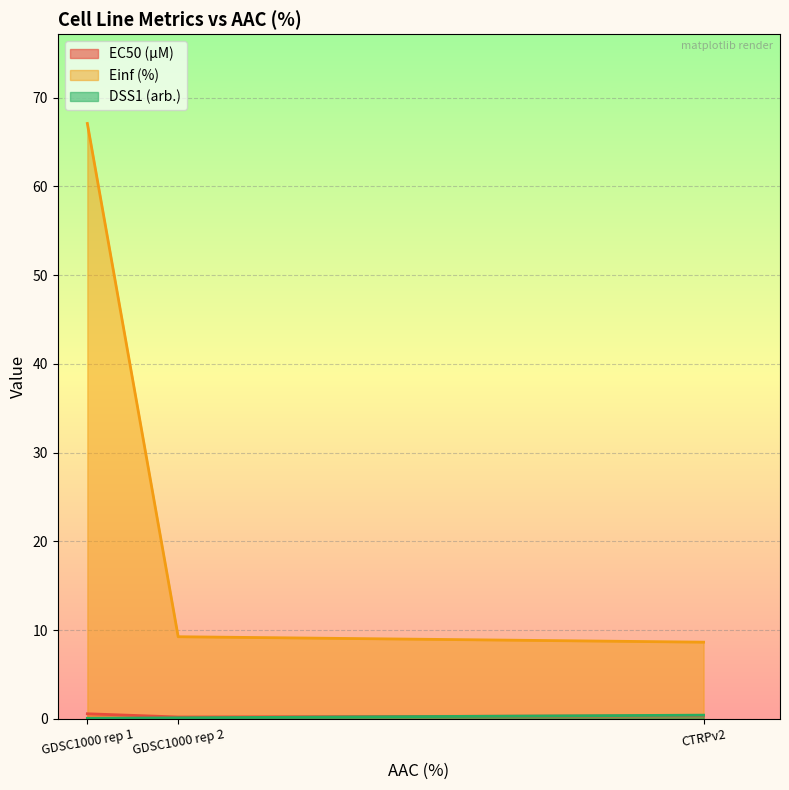

List the labels in order of Einf (%) value, largest first.

GDSC1000 rep 1, GDSC1000 rep 2, CTRPv2